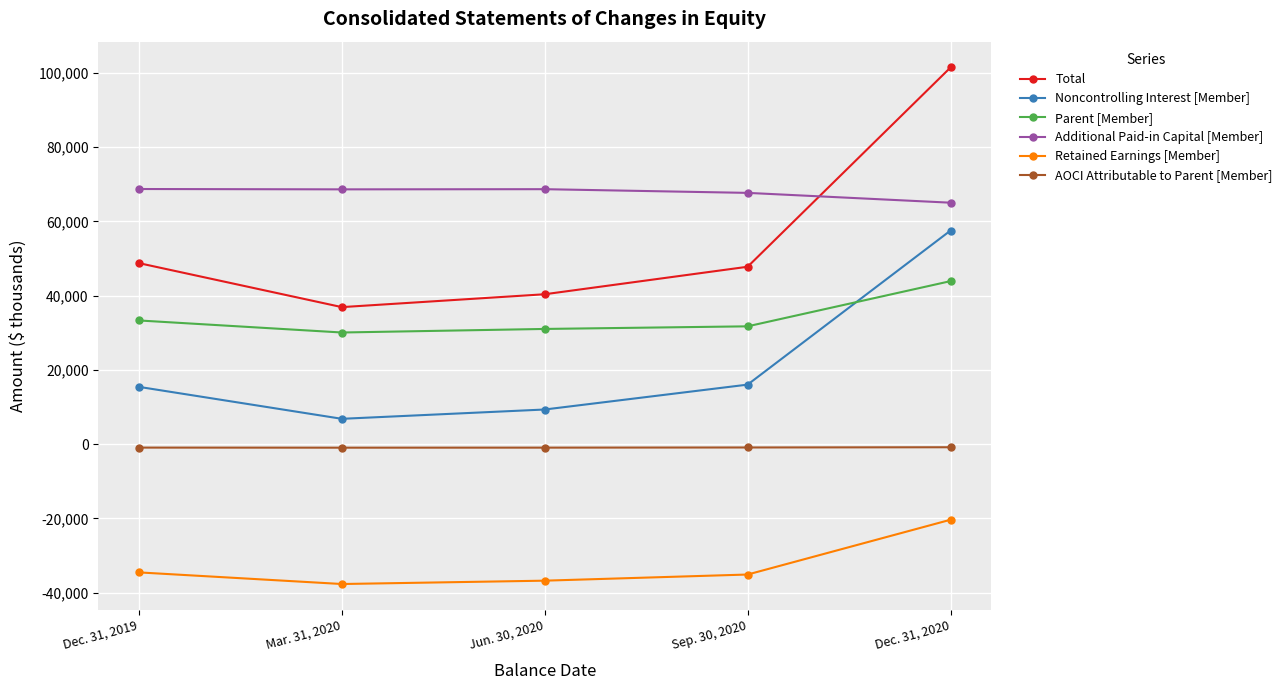

What is the maximum value for Retained Earnings [Member]?

-20341